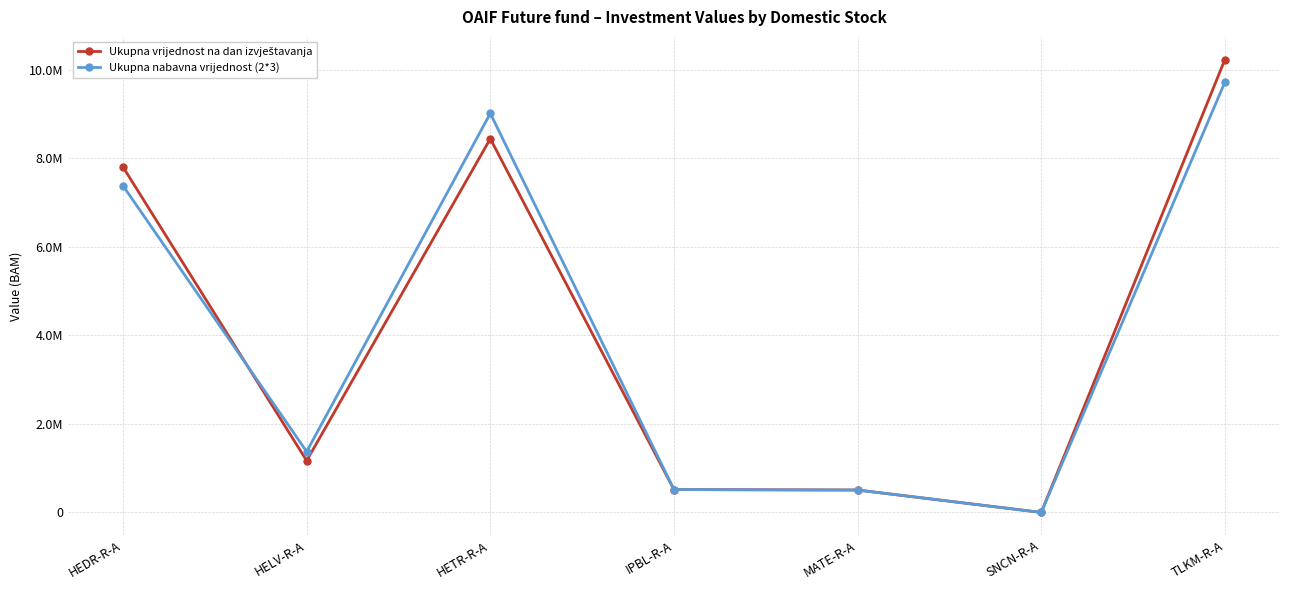

How many values in the Ukupna vrijednost na dan izvještavanja series are below 1169134?

3